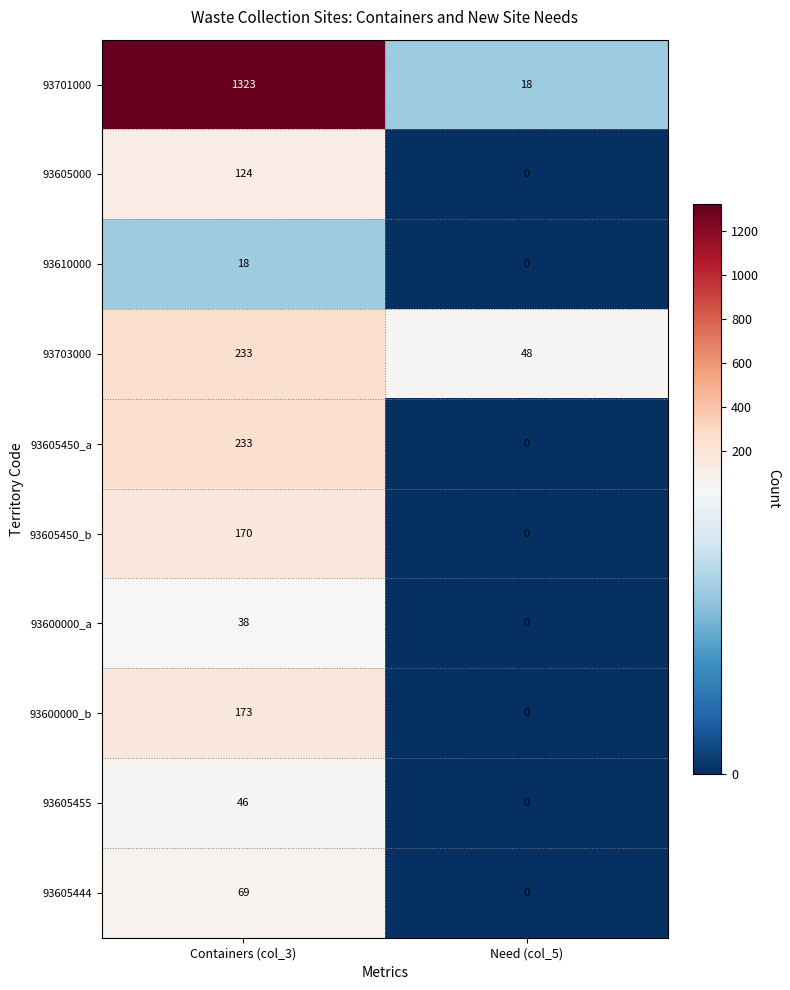

At how many categories does at least one series exceed 514?

1